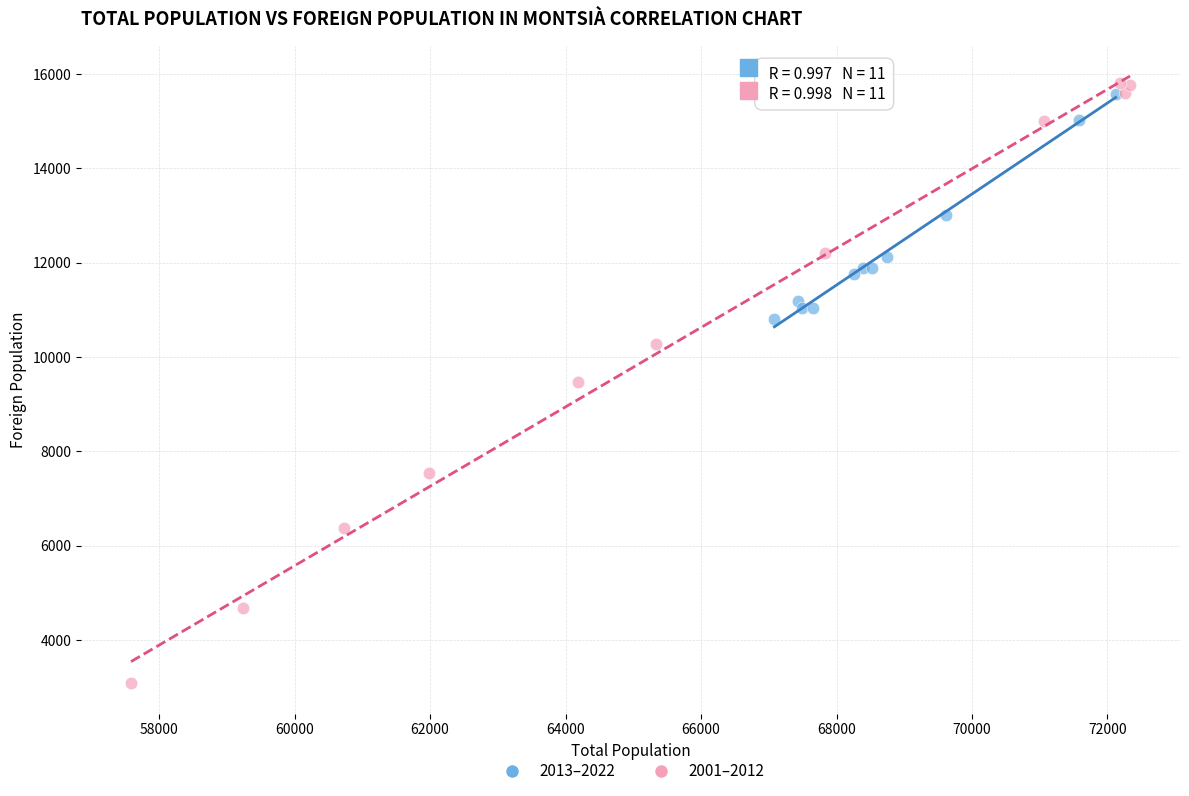

Which series has the widest spread of Y values?

2001–2012